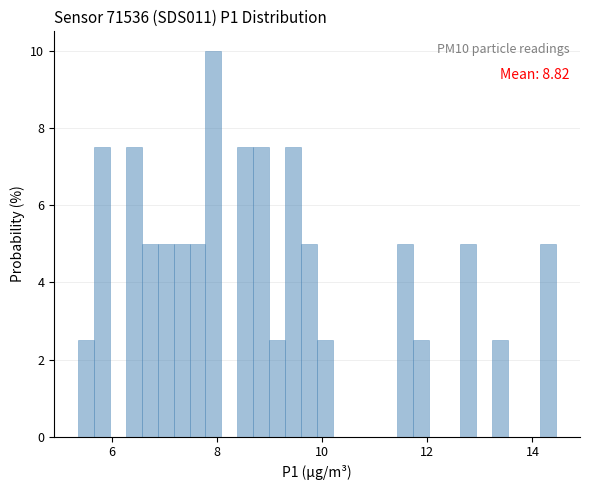

Read against the x-axis, roughly where is the centre of the tallest bar?

8.0